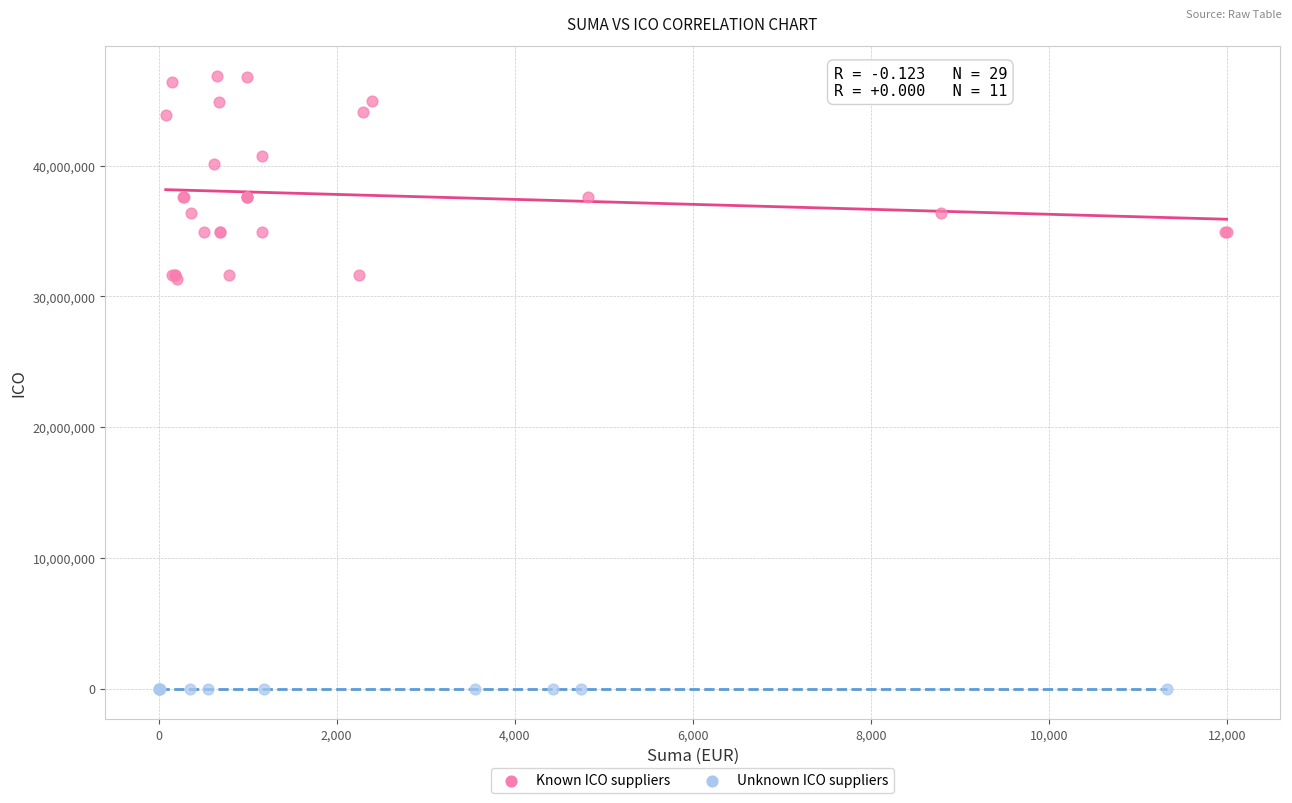

Which series contains the lowest Y value?

Unknown ICO suppliers